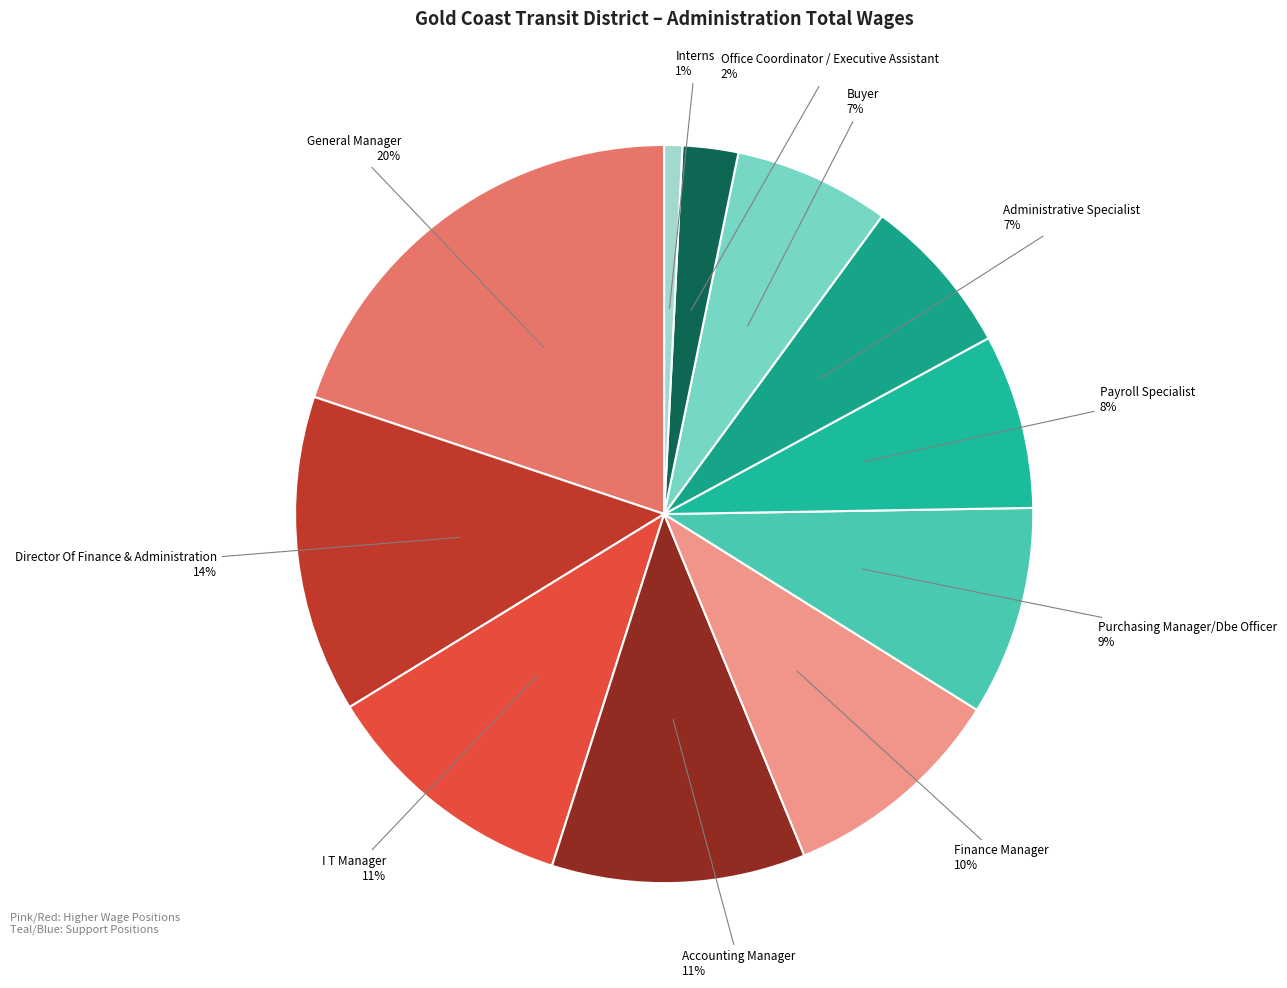

To the nearest percent, what is the average slice percentage?

9%